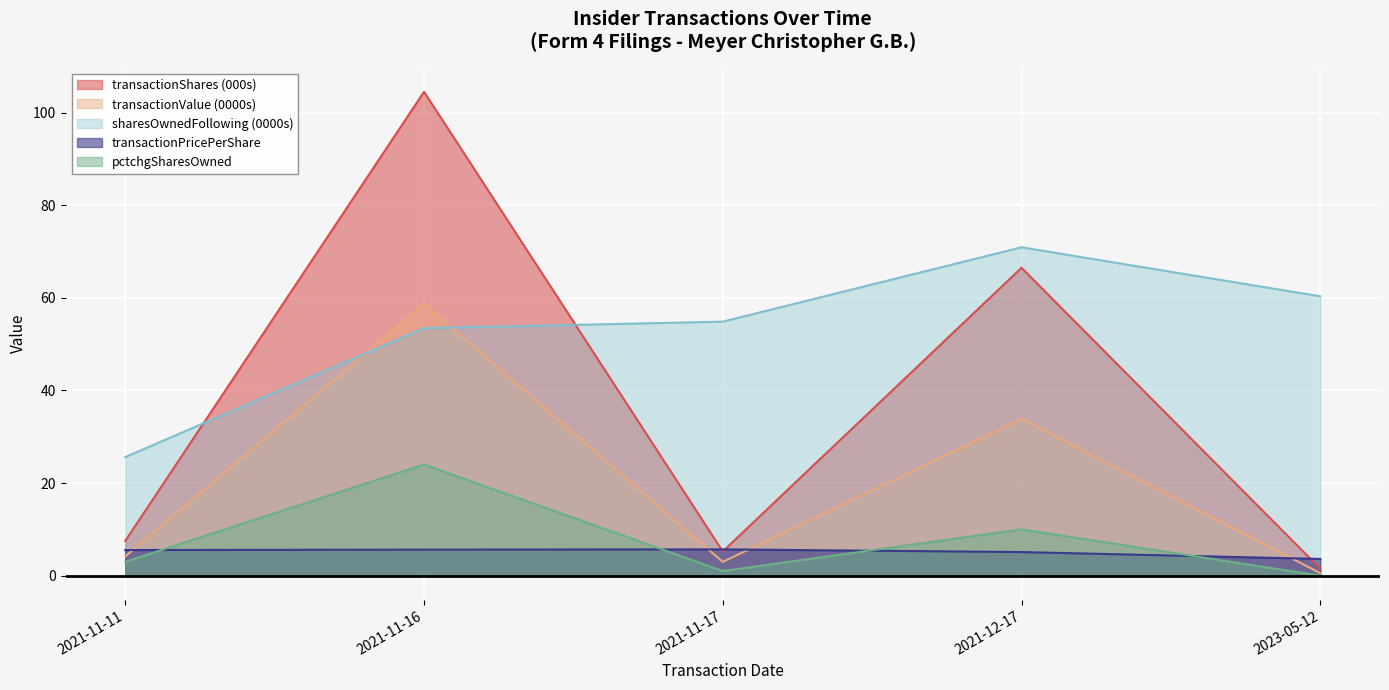

True or false: pctchgSharesOwned and transactionValue cross at least once.

False